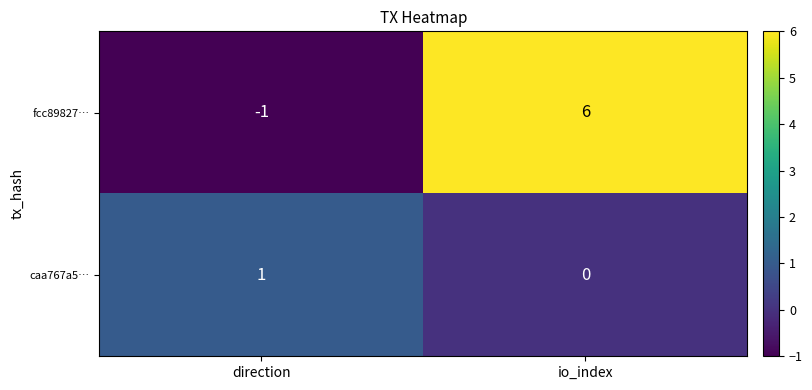

What value does the fcc89827… series have at io_index?

6